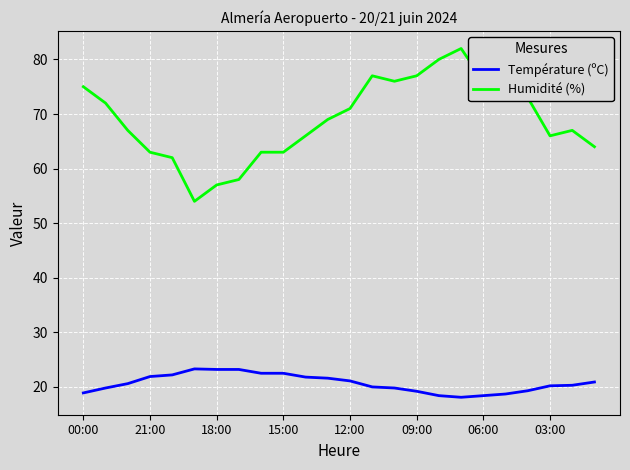

Which series has the largest total across all categories?

Humidité (%)